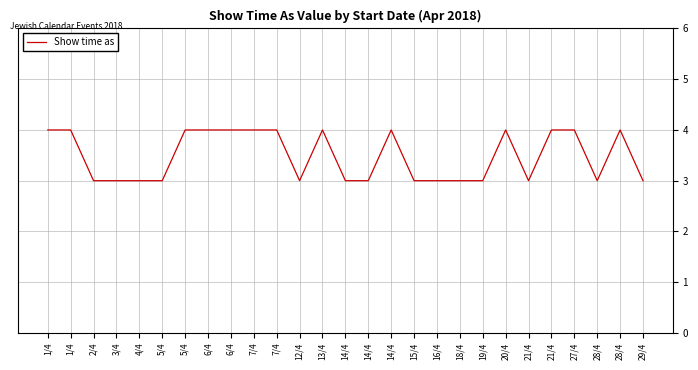

How many interior local valleys (lower than both neighbors) does the data have?

3